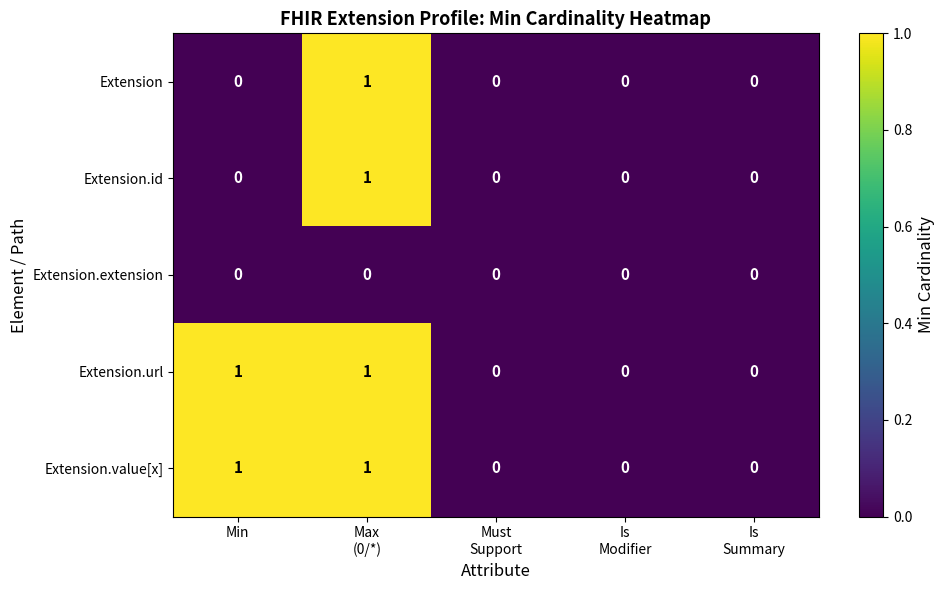

Count the Extension.id values in the range 0 to 1.

5